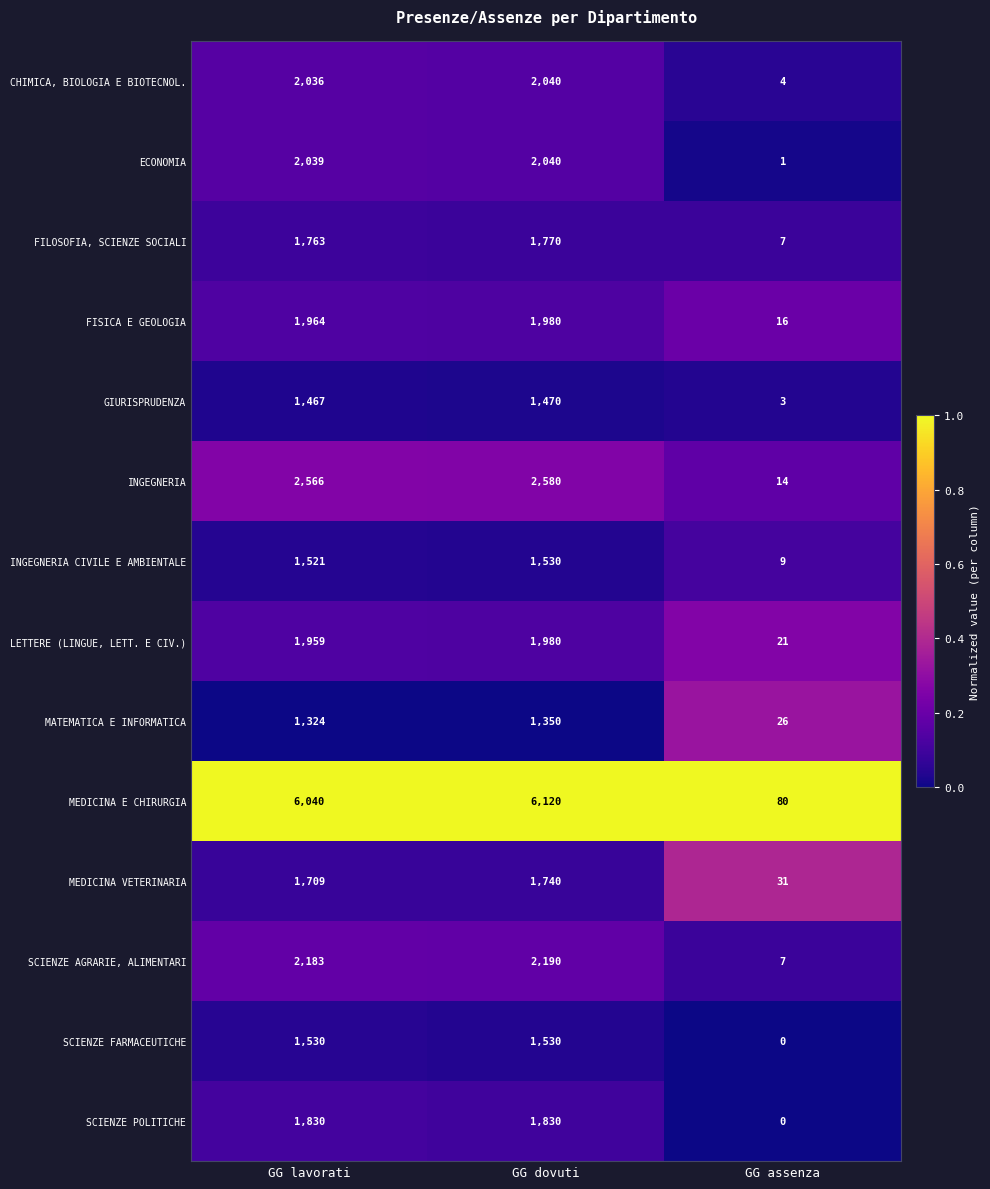

What is the sum of all SCIENZE POLITICHE values?

3660